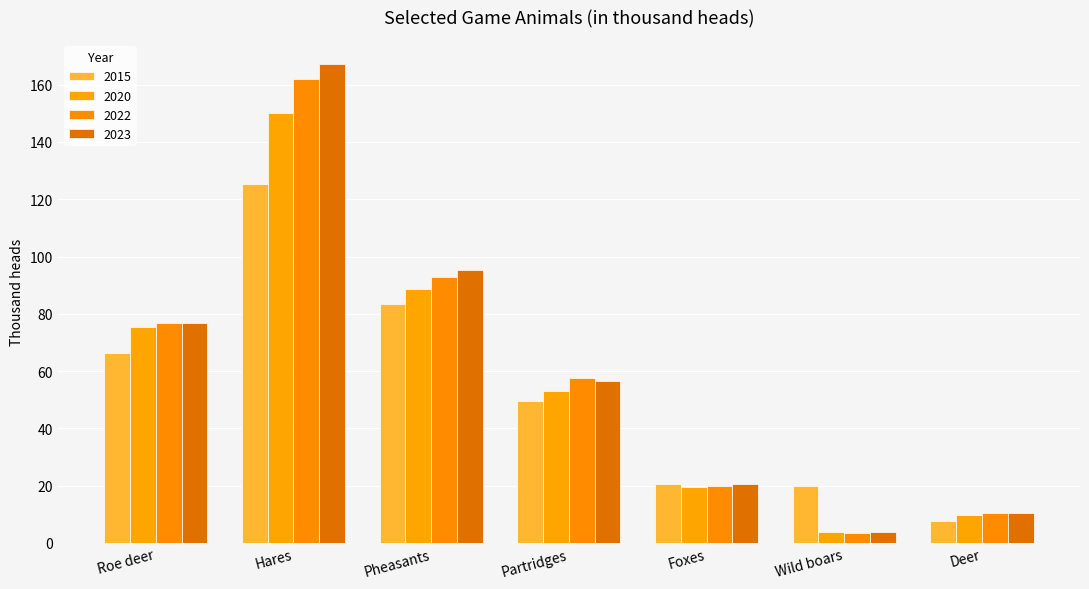

What is the sum of all 2022 values?

423.2